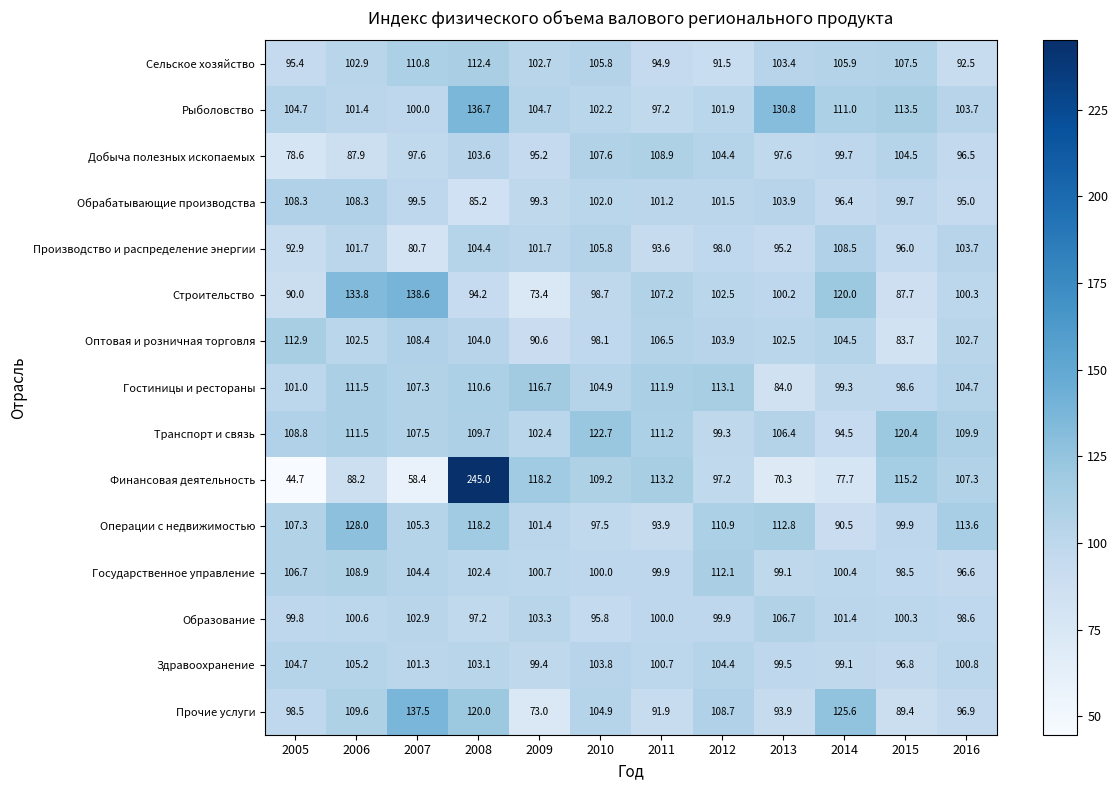

List the series in order of their peak value, lowest first.

Здравоохранение, Образование, Обрабатывающие производства, Производство и распределение энергии, Добыча полезных ископаемых, Государственное управление, Сельское хозяйство, Оптовая и розничная торговля, Гостиницы и рестораны, Транспорт и связь, Операции с недвижимостью, Рыболовство, Прочие услуги, Строительство, Финансовая деятельность